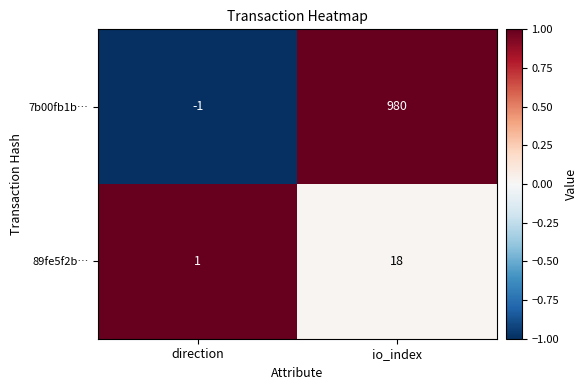

Which series has the largest total across all categories?

7b00fb1b…